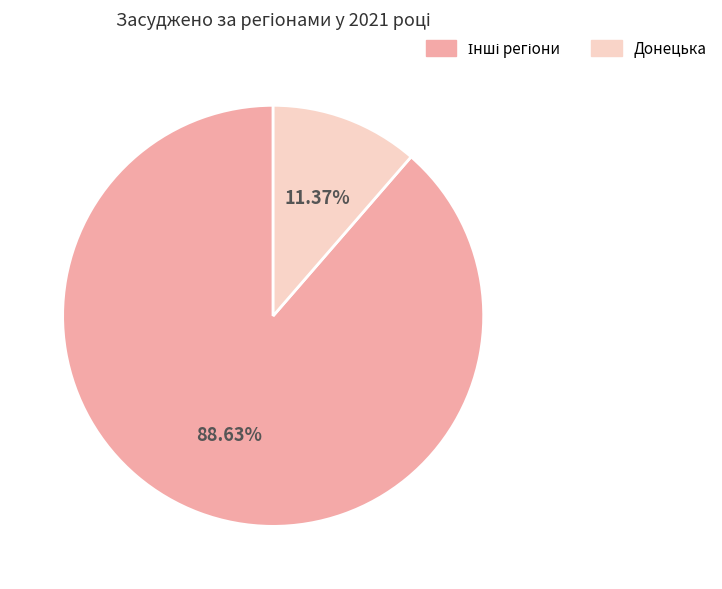

Is there a majority slice in this chart?

Yes